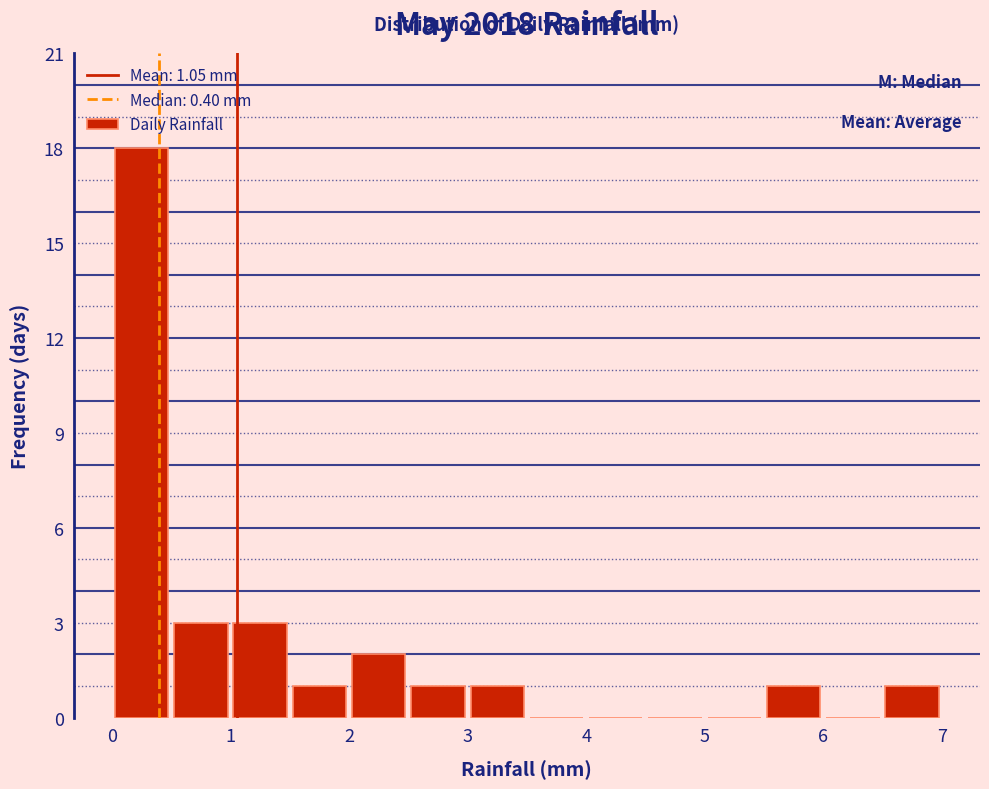

Which range on the x-axis has the tallest bar?

0.0 to 0.5